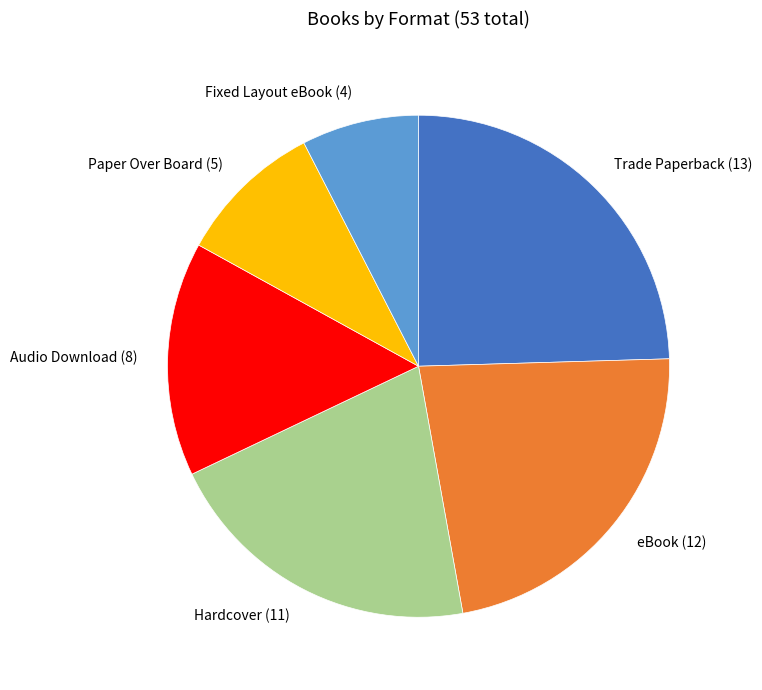

How many segments does this pie chart have?

6